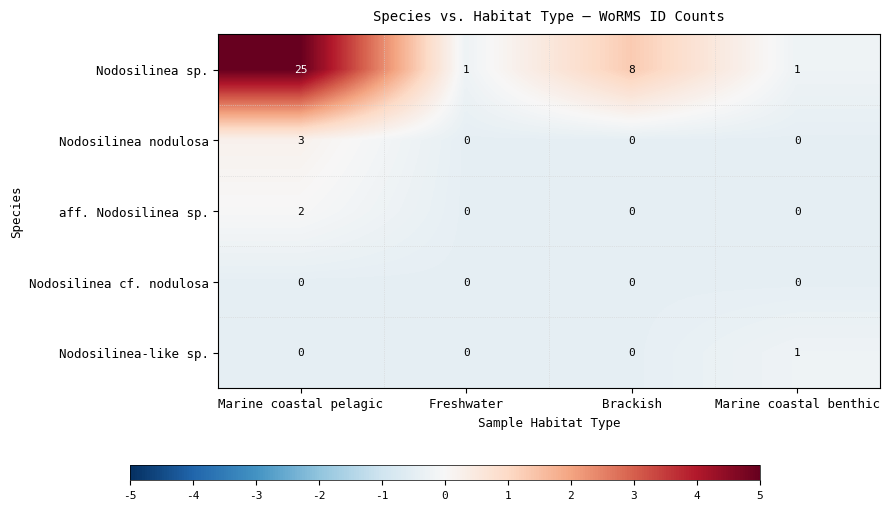

True or false: Nodosilinea nodulosa has a value of 4 at Marine coastal pelagic.

False